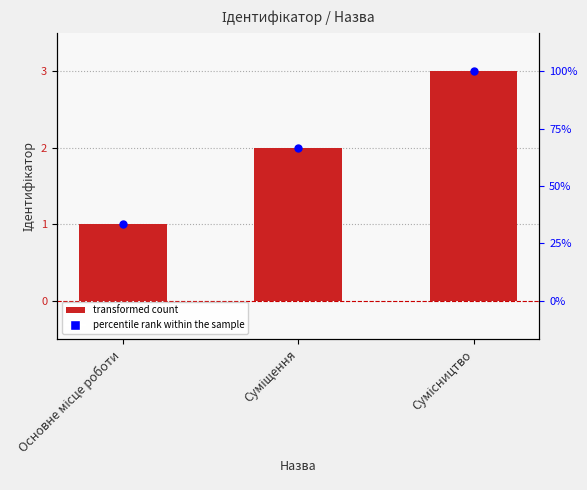

Which series has the largest total across all categories?

percentile rank within the sample